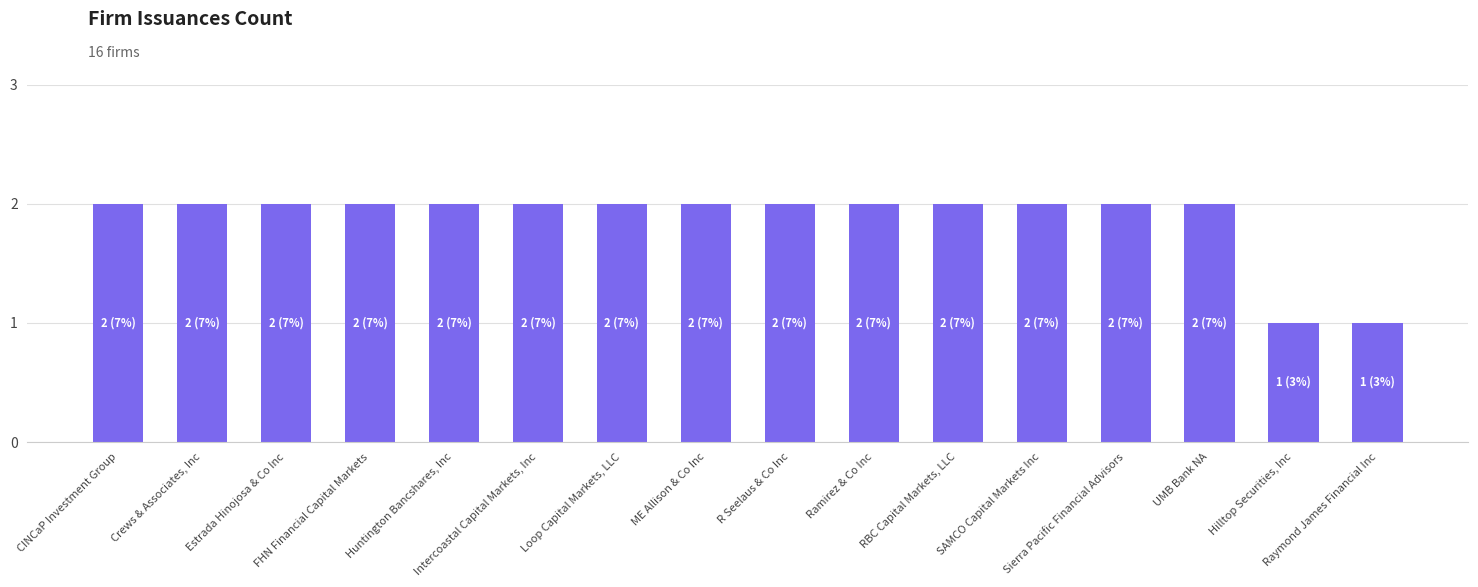

Is it true that the value at Ramirez & Co Inc is 2?

True